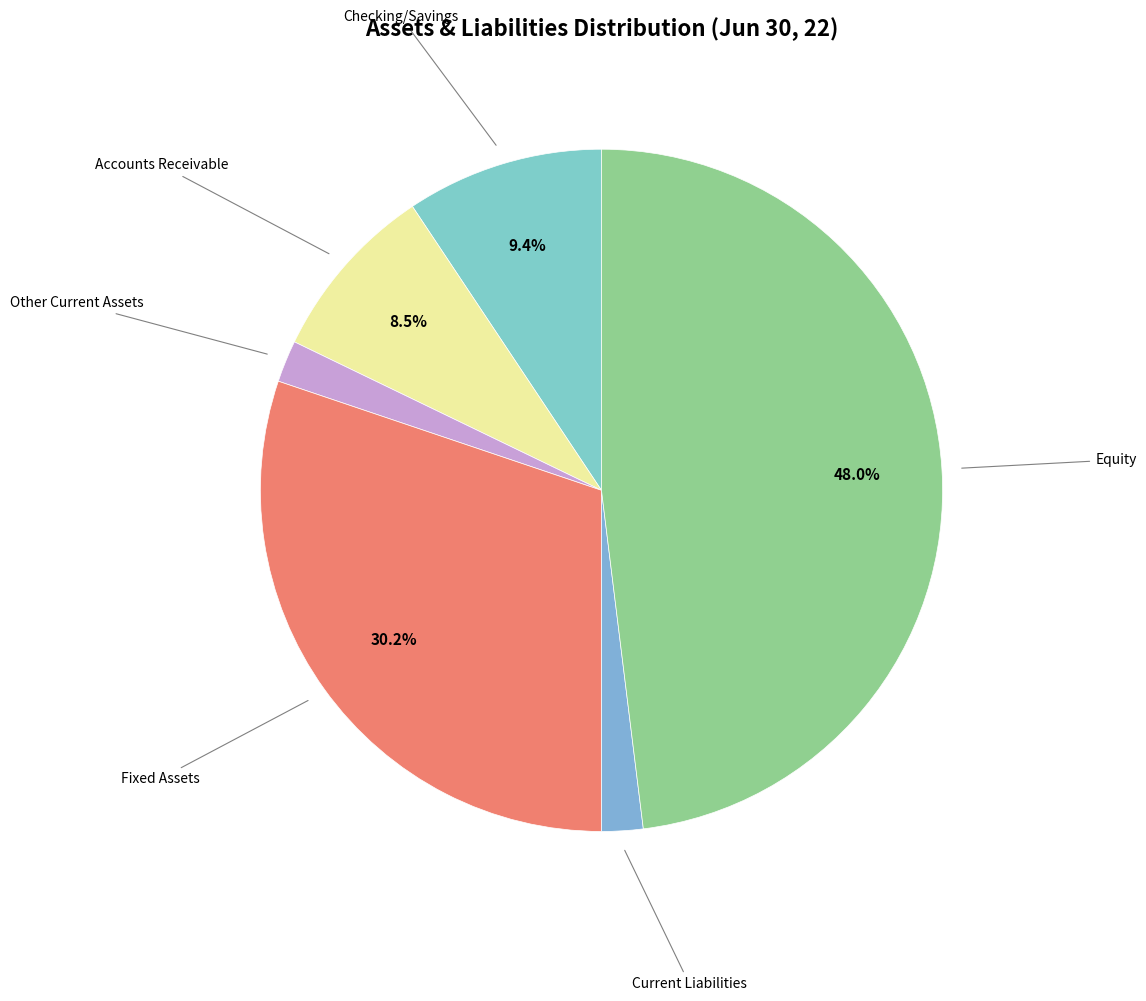

Count the number of slices in the pie.

6